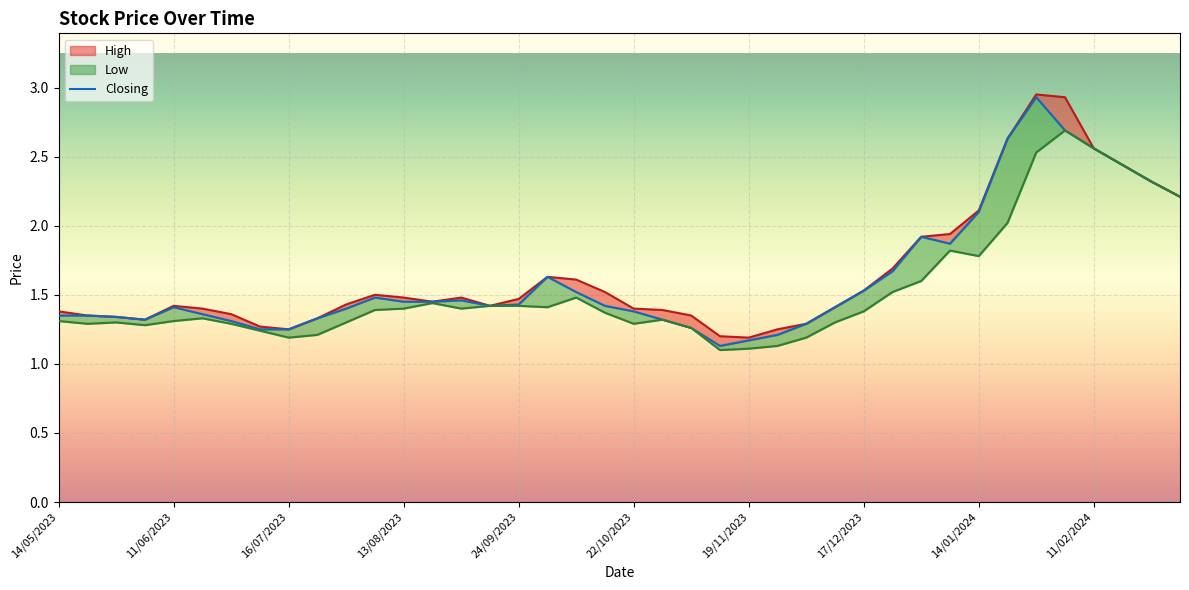

Where is High nearest to the value 2?

07/01/2024